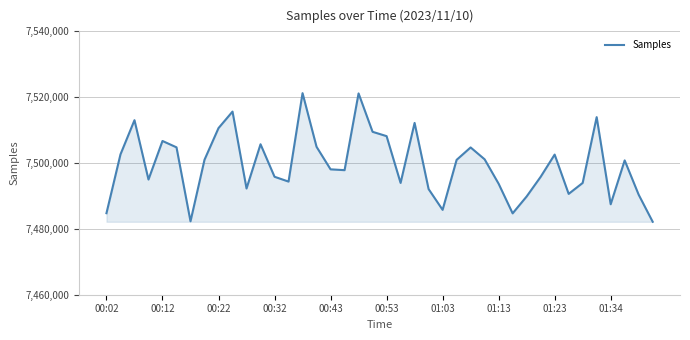

What is the greatest value displayed?

7521236